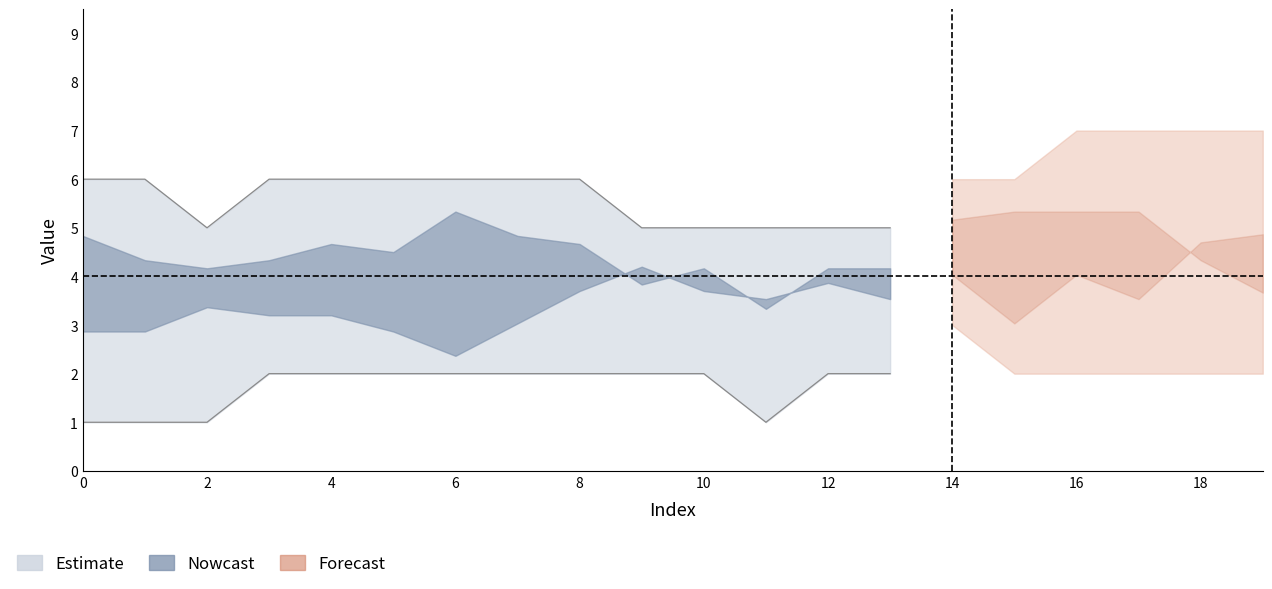

Is it true that V2 equals 8 at 14?

False